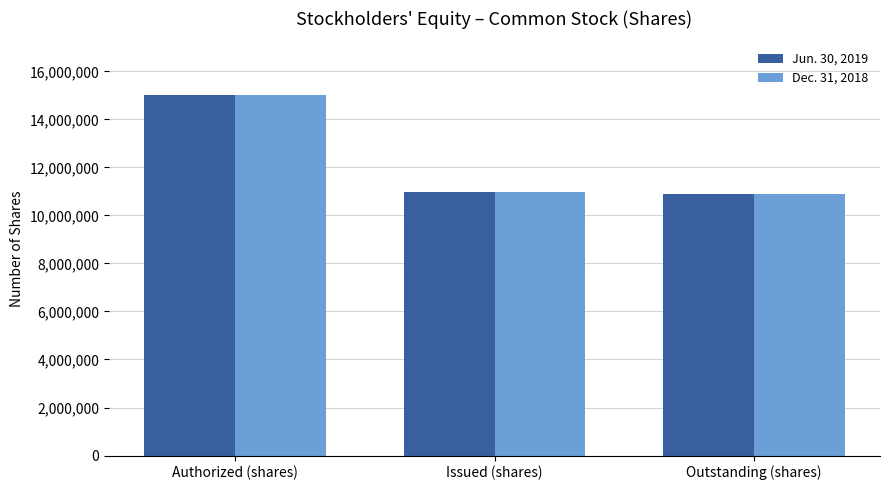

How many groups of bars are there?

3